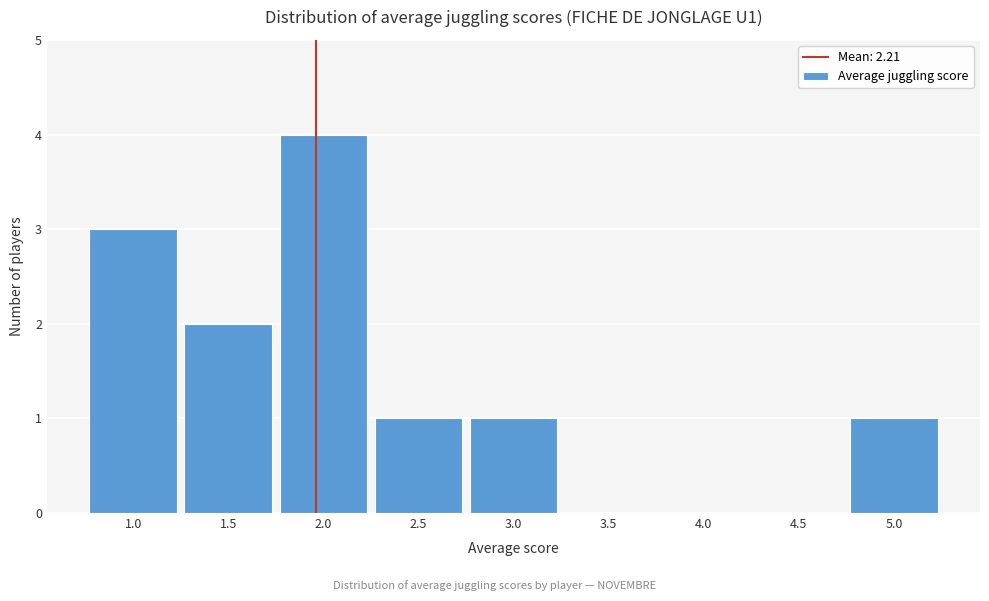

Reading left to right, transcribe all the data shown in this chart.

1.0=3	1.5=2	2.0=4	2.5=1	3.0=1	3.5=0	4.0=0	4.5=0	5.0=1